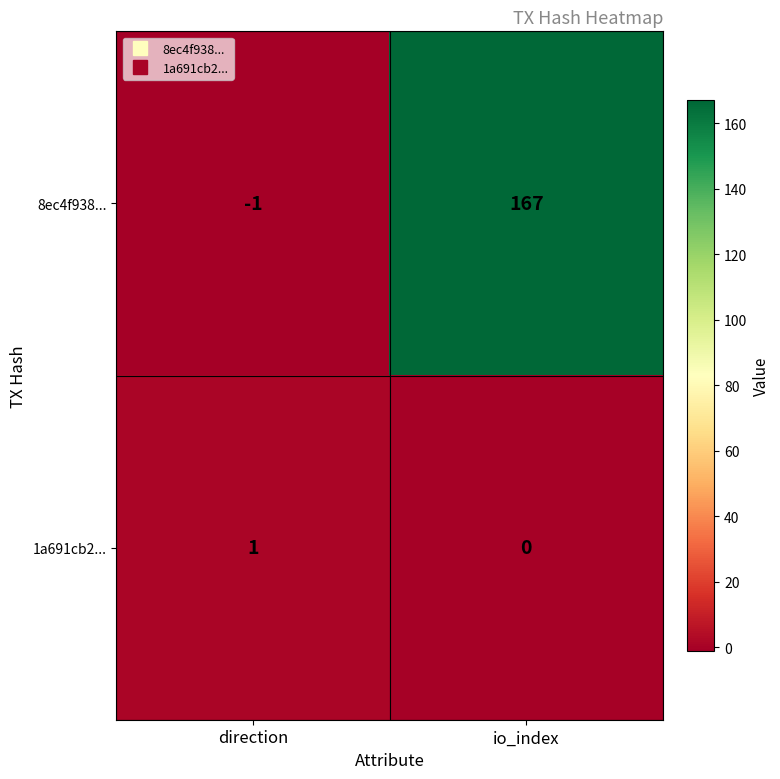

At how many categories does at least one series exceed 109?

1